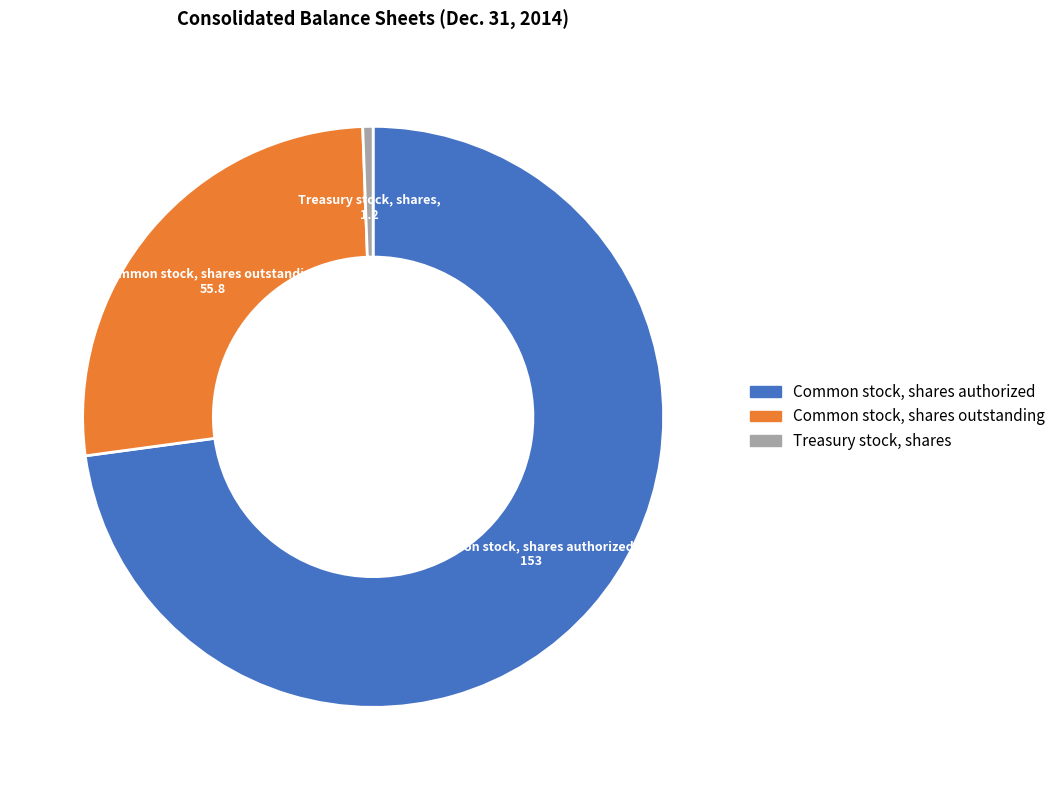

What is the largest slice in the pie chart?

Common stock, shares authorized